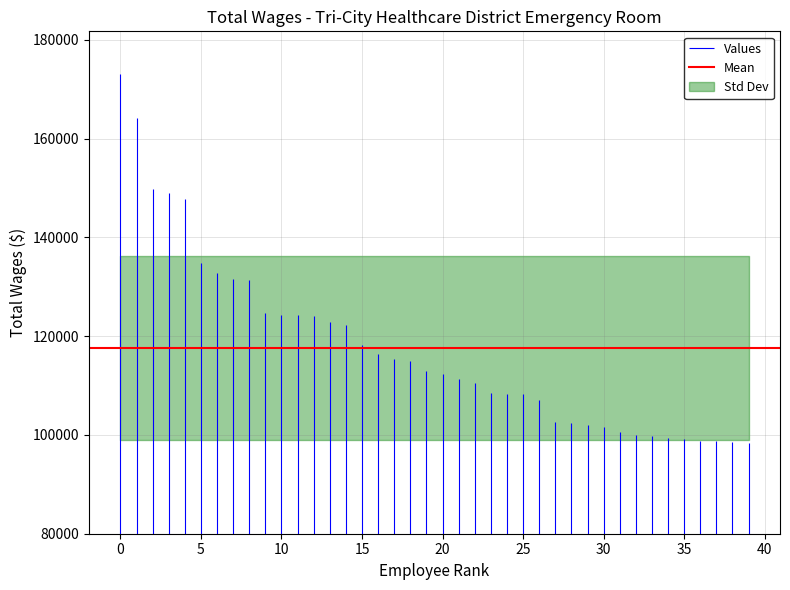

Is it true that the value at 37 is 44741?

False